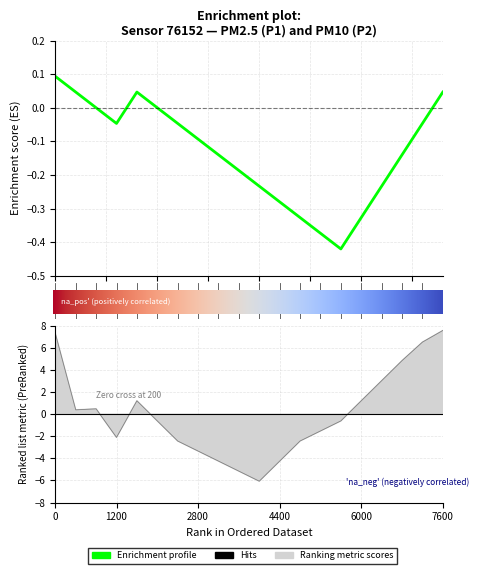

How many values are above zero?

9